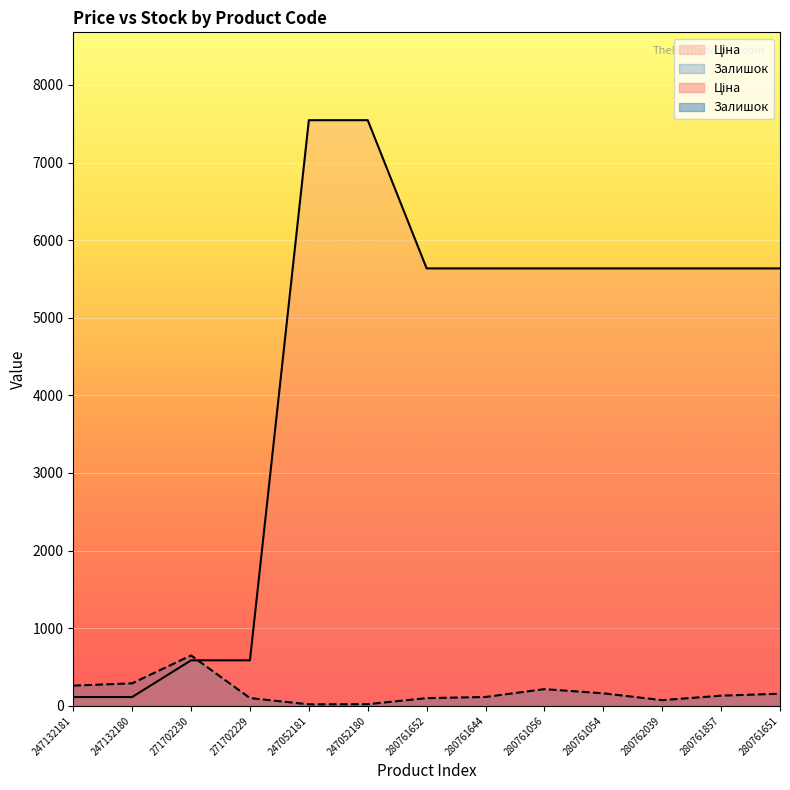

What is the smallest value displayed?

19.0